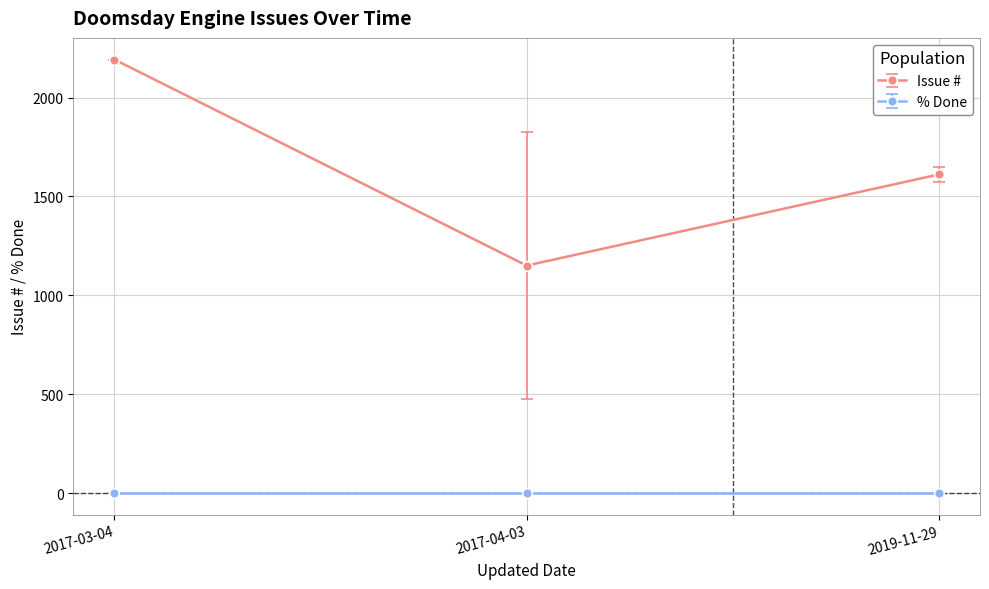

Between 2017-04-03 and 2019-11-29, which series saw the biggest shift?

Issue #